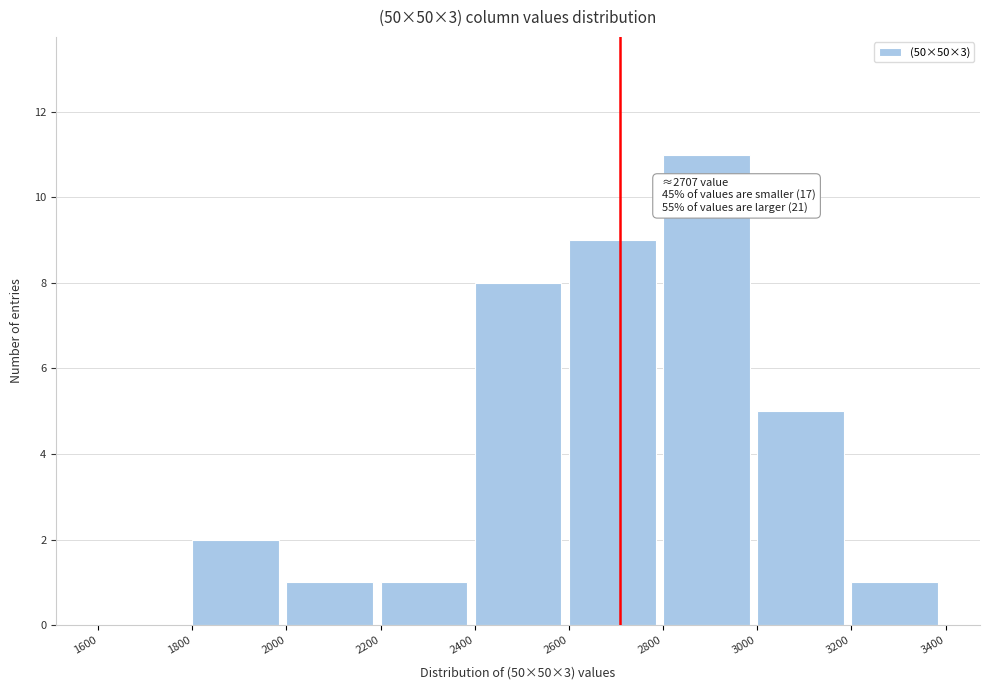

Which range on the x-axis has the tallest bar?

2800 to 3000